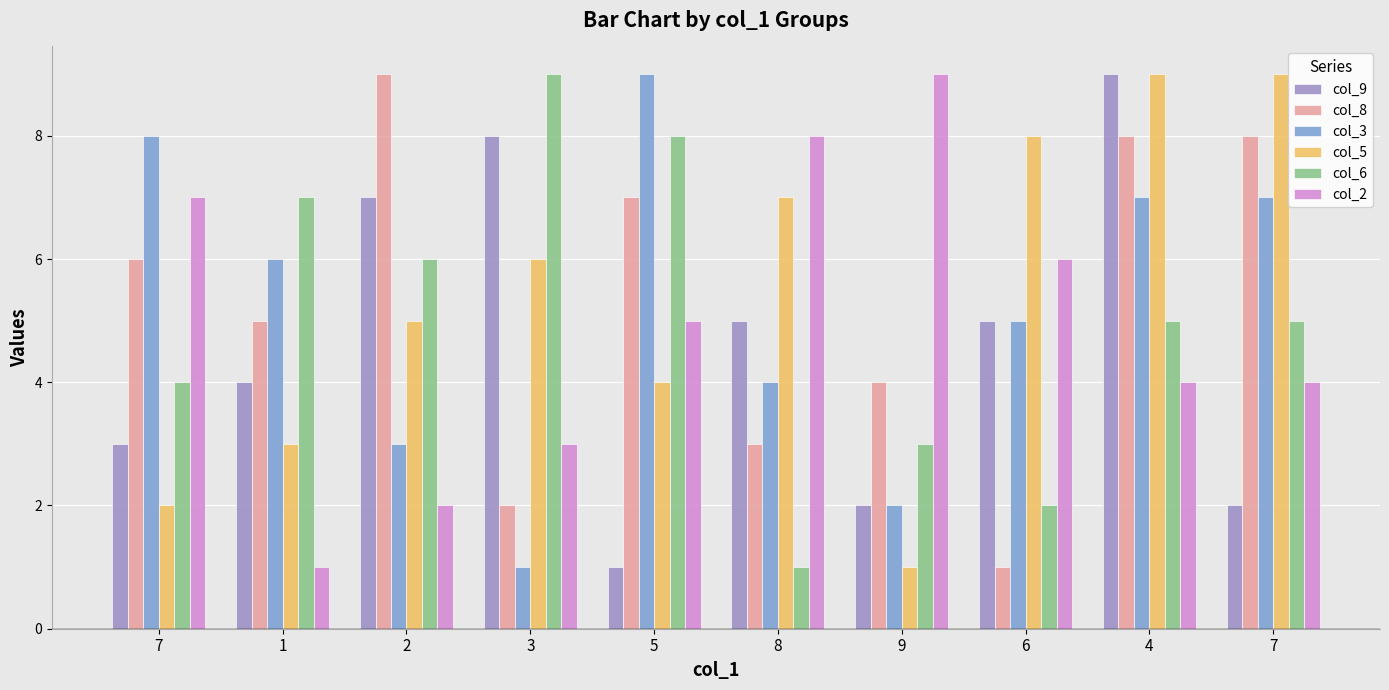

What is the label of the 6th bar from the left?

8